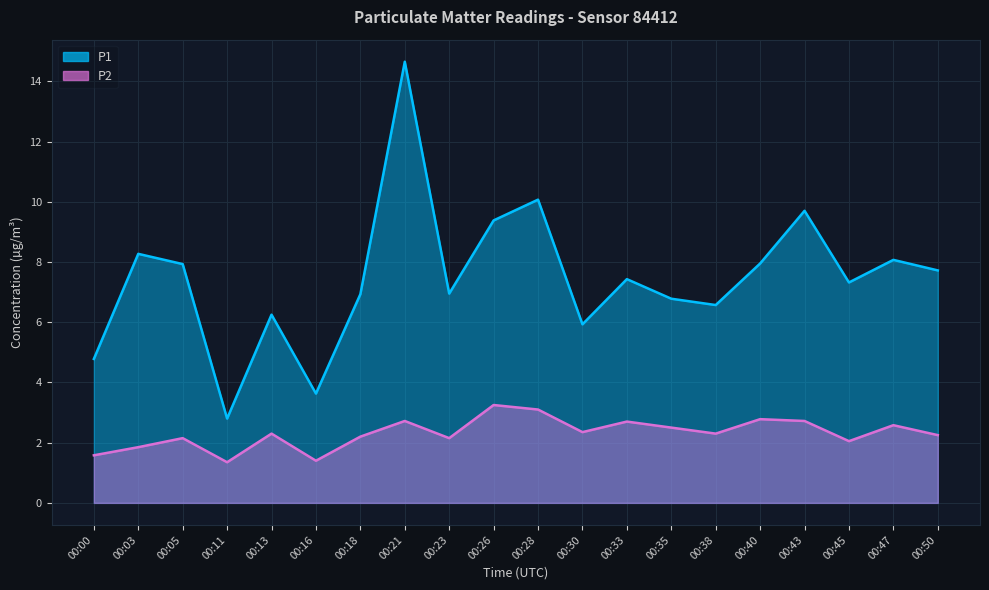

True or false: P1 and P2 intersect in this chart.

False